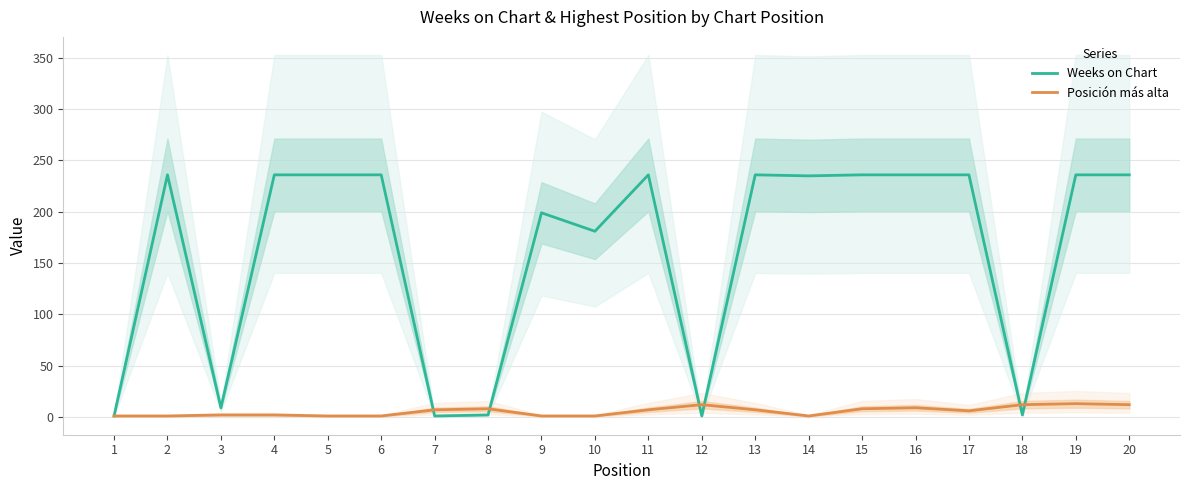

Which series has the largest total across all categories?

Weeks on Chart